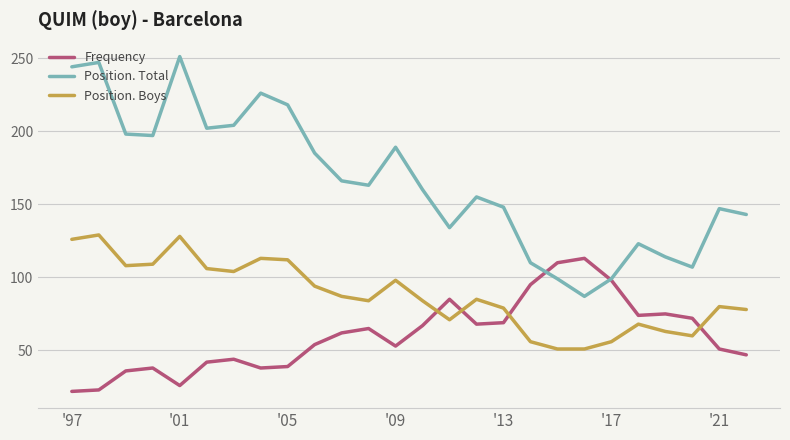

Rank the series by their average value, from lowest to highest.

Frequency, Position. Boys, Position. Total